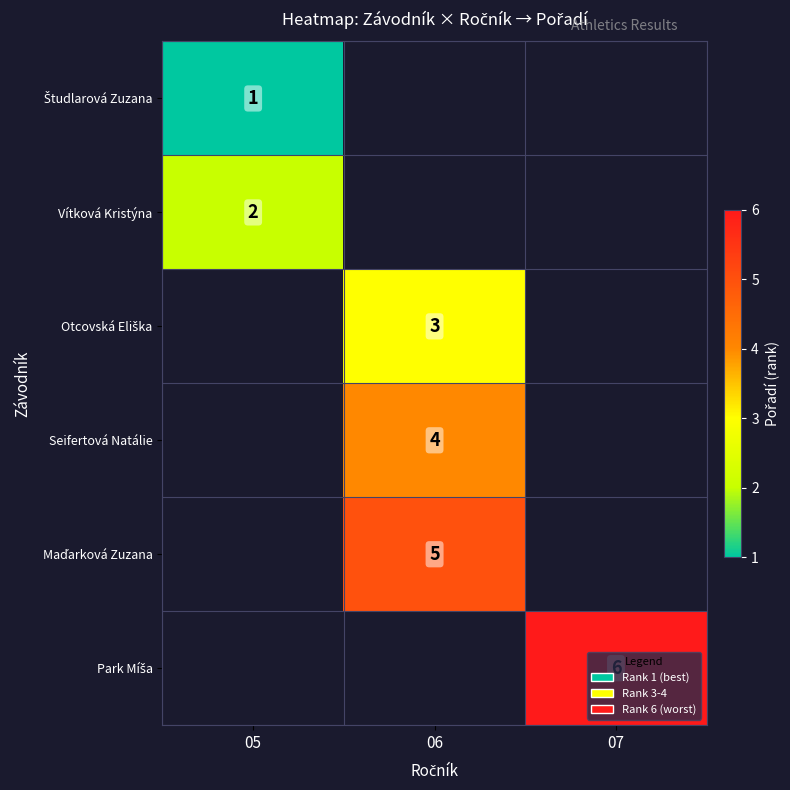

At which category does the chart reach its peak across all series?

07